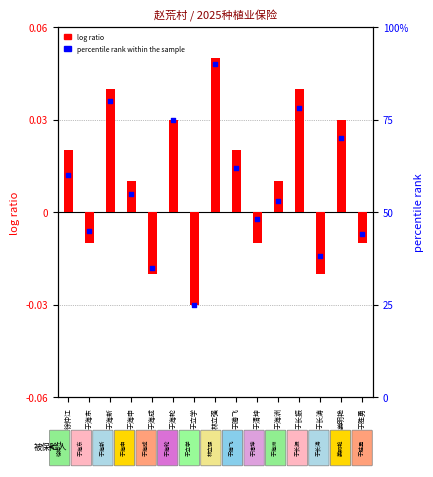

What is the total value across all series at 于立学?

25.0